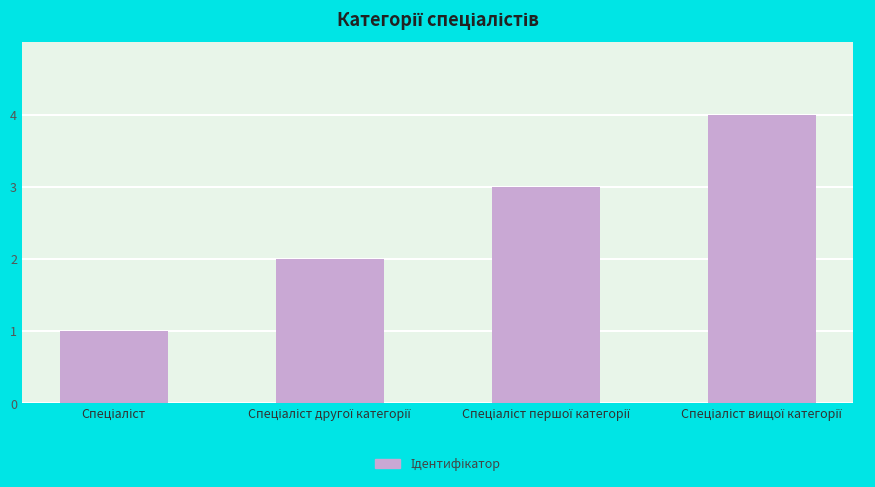

What is the maximum value shown in the chart?

4